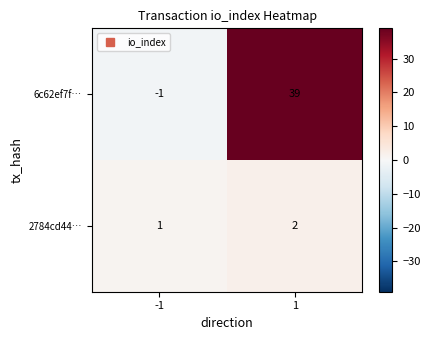

Is the value of 6c62ef7f… at 1 greater than the value of 2784cd44… at 1?

Yes